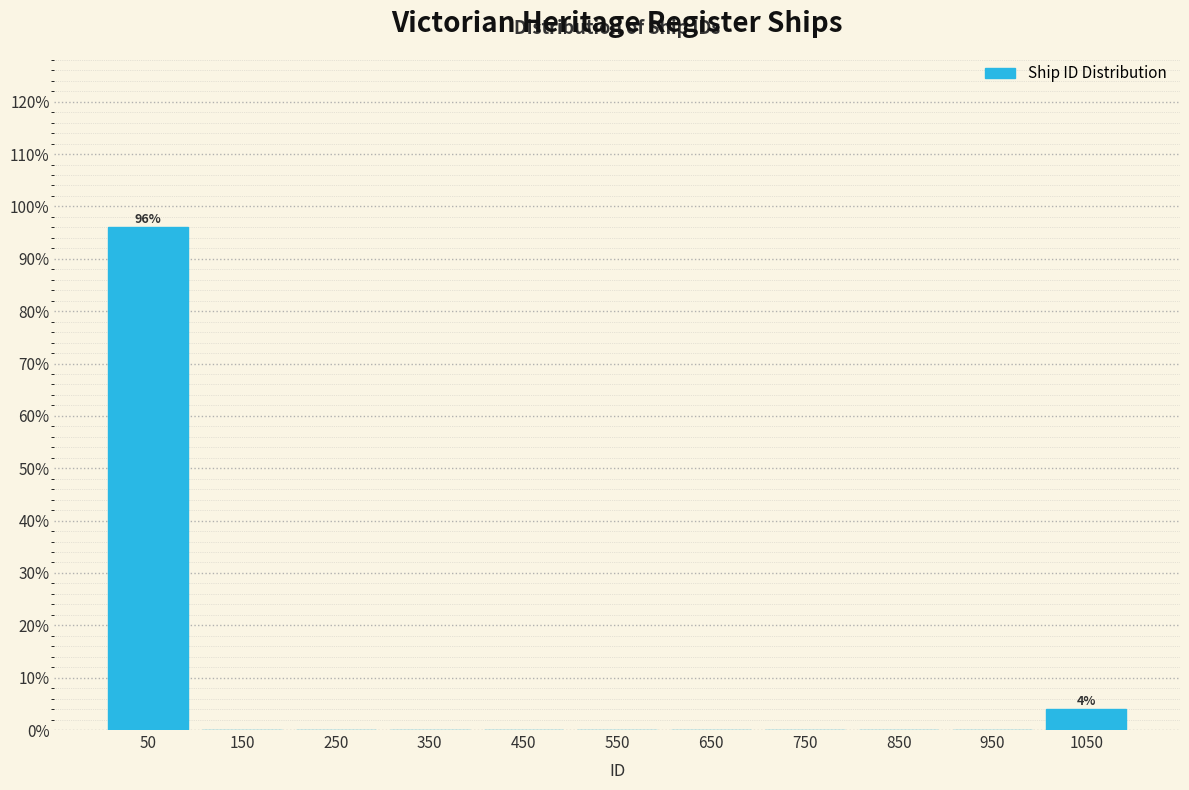

Which range on the x-axis has the tallest bar?

0 to 100